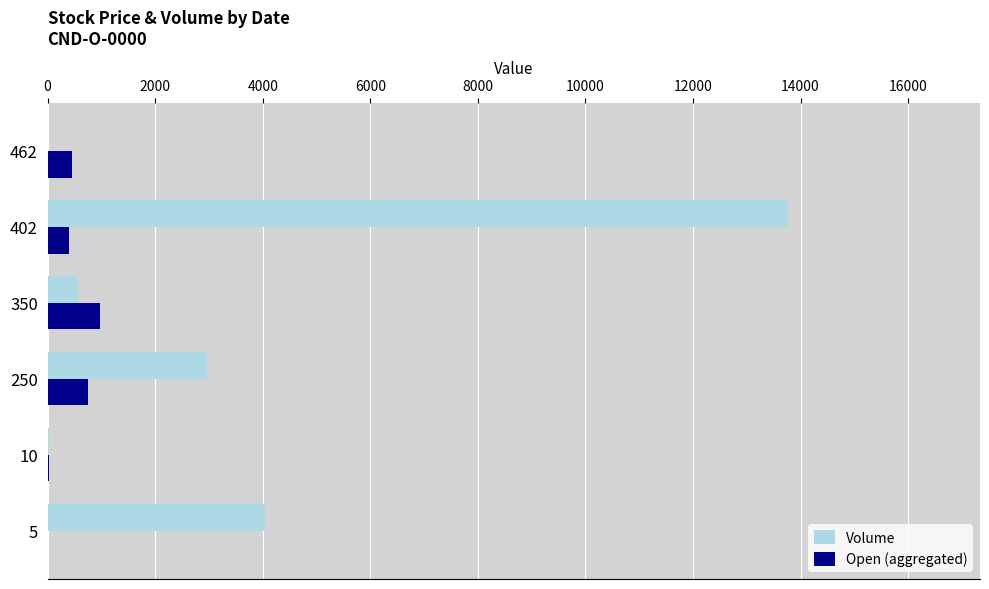

List the series in order of their peak value, lowest first.

Open (aggregated), Volume